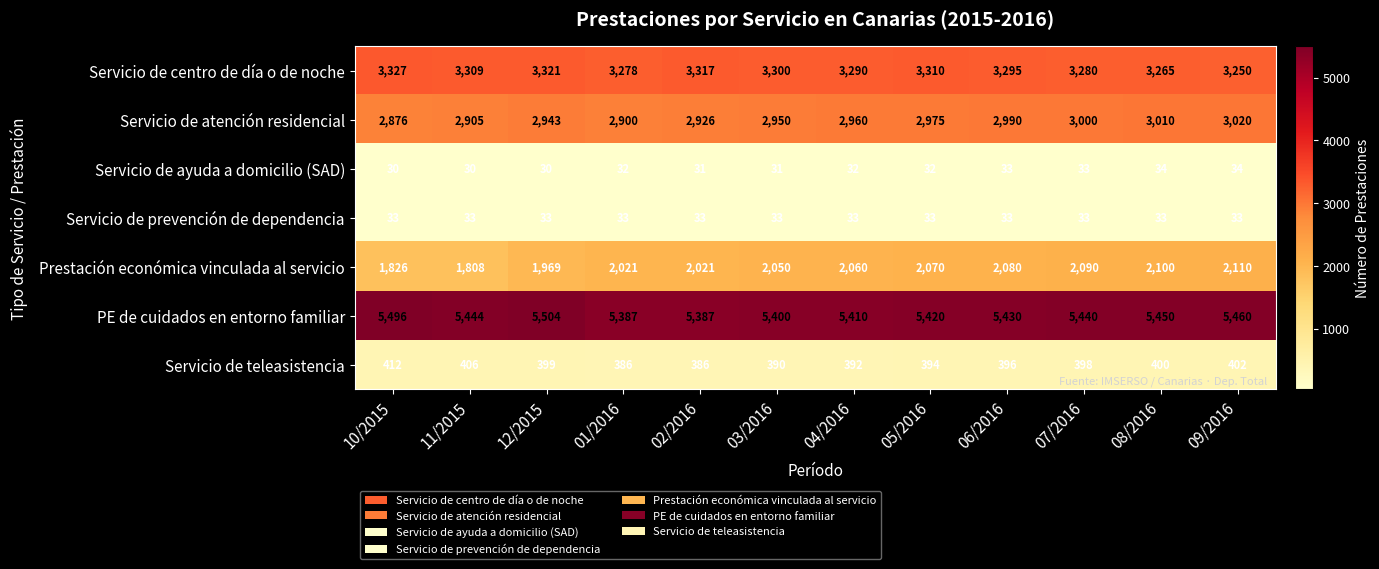

Is it true that Servicio de centro de día o de noche equals 3250 at 09/2016?

True